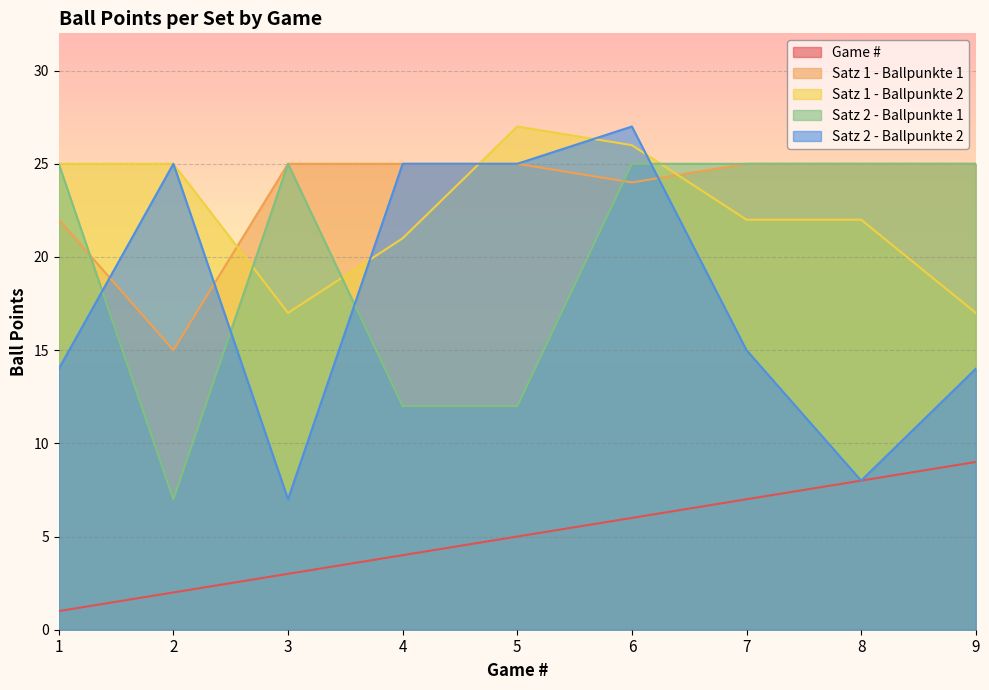

What is the highest value of the Satz 1 - Ballpunkte 2 series?

27